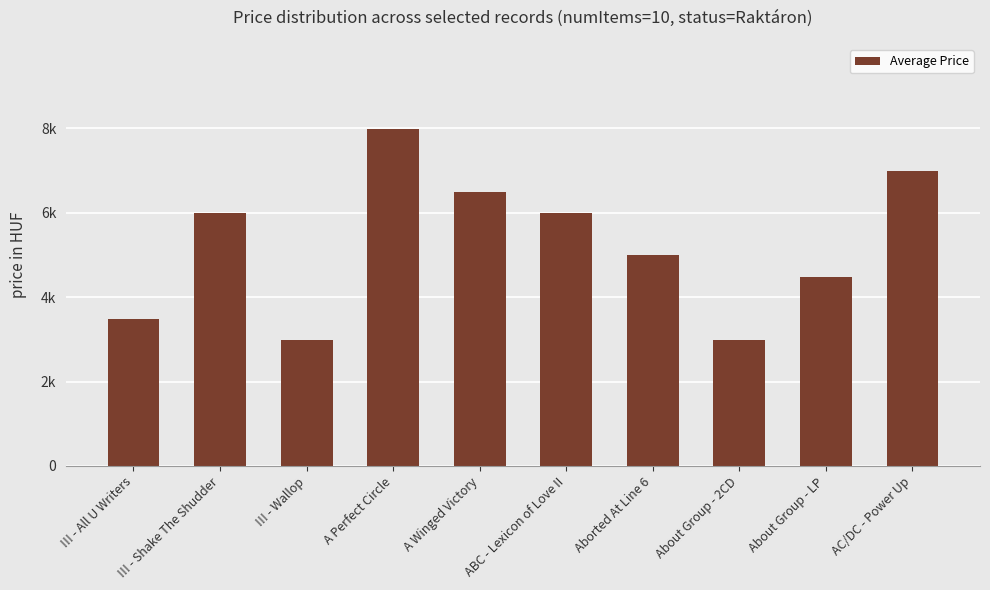

How many bars are there in total?

10